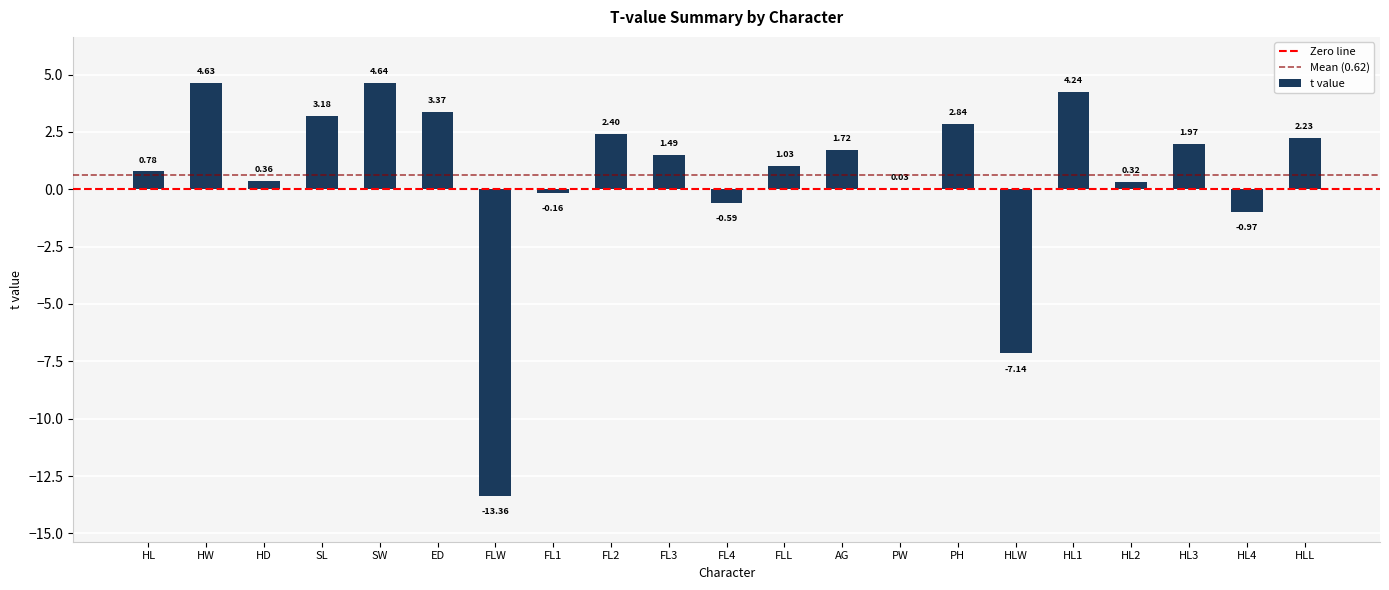

What is the sum of the values at HLL and HD?

2.6